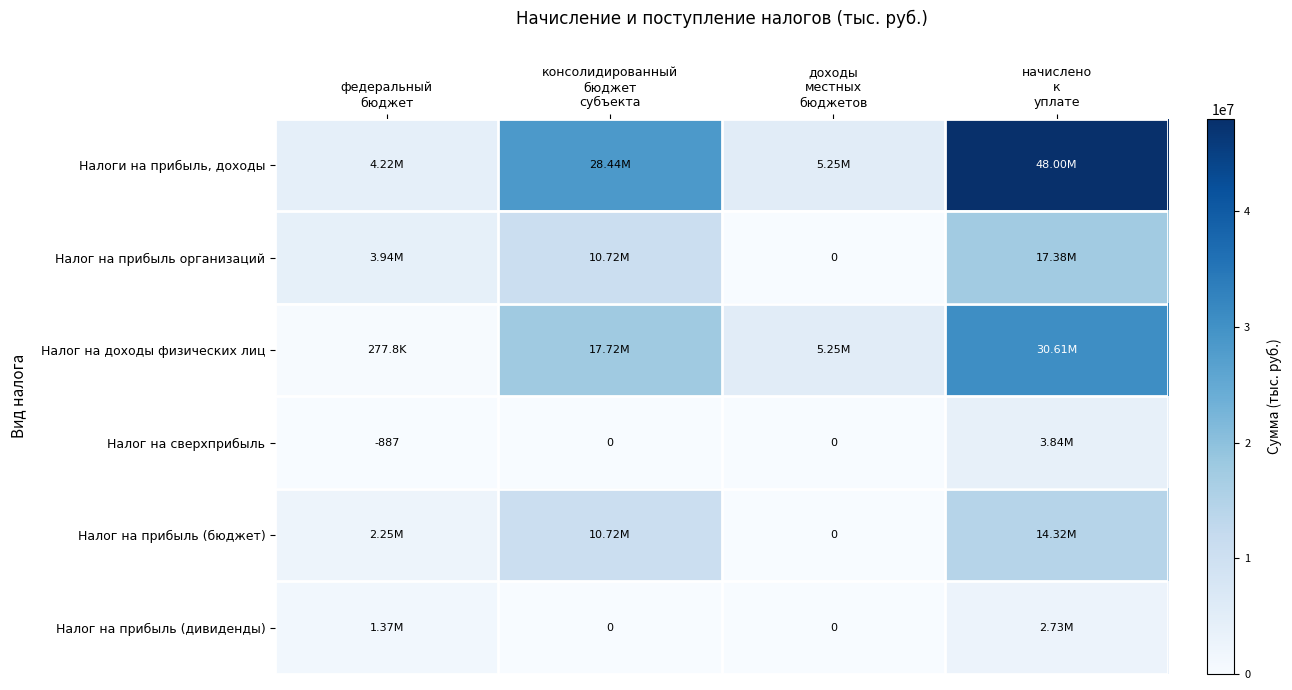

At which label does Налог на доходы физических лиц first exceed 17717827?

начислено к уплате